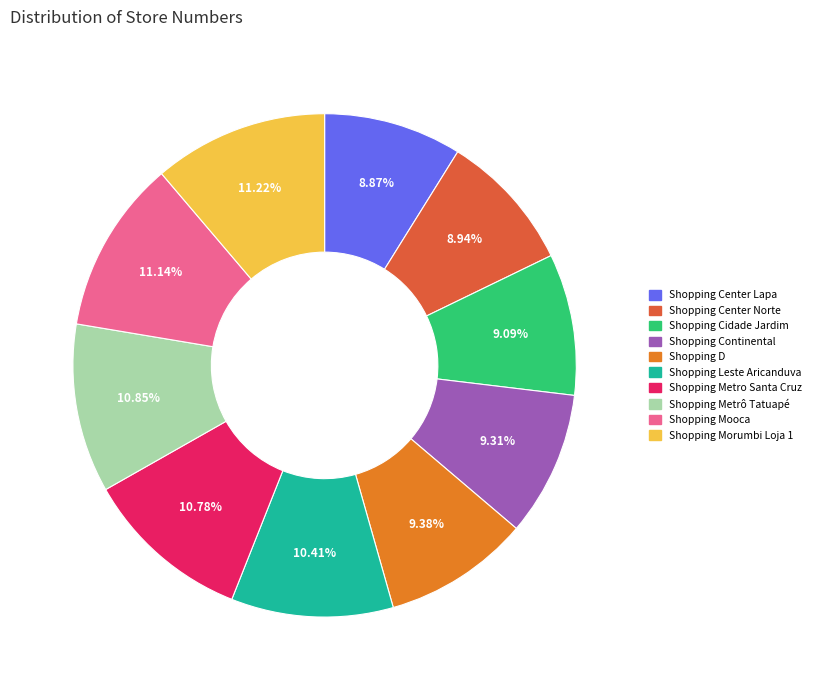

The Shopping D slice represents 9% of the pie. True or false?

True